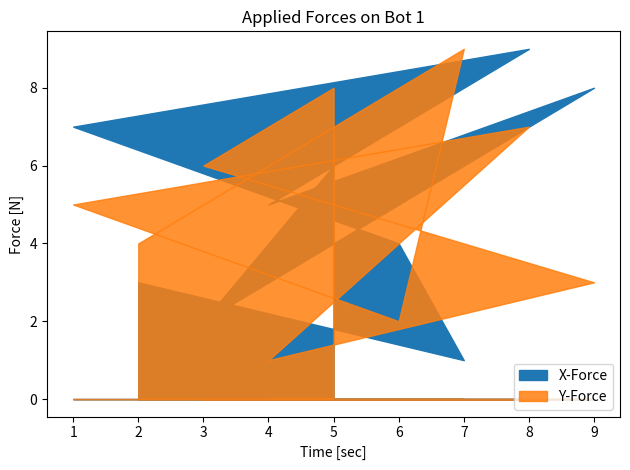

Is it true that col_6 equals 6 at 2?

False